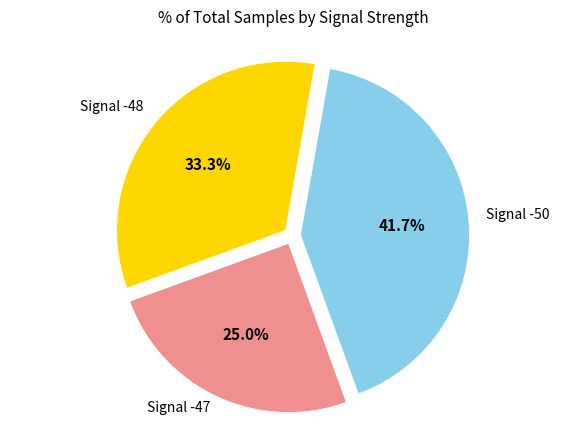

Is there a majority slice in this chart?

No